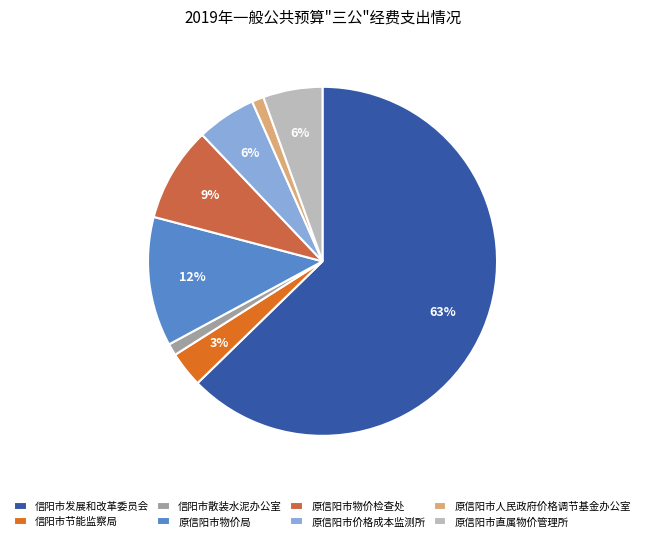

Is it true that 原信阳市物价检查处 is 9% of the pie?

True